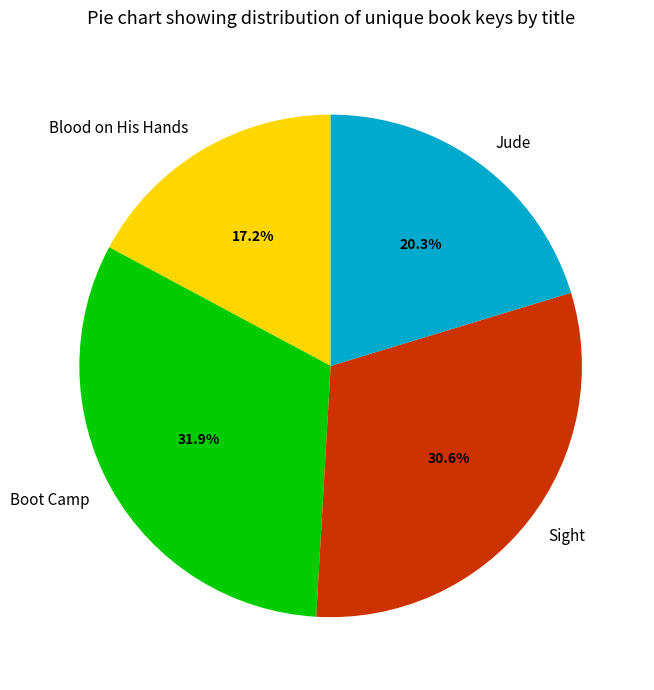

How many slices are in this pie chart?

4